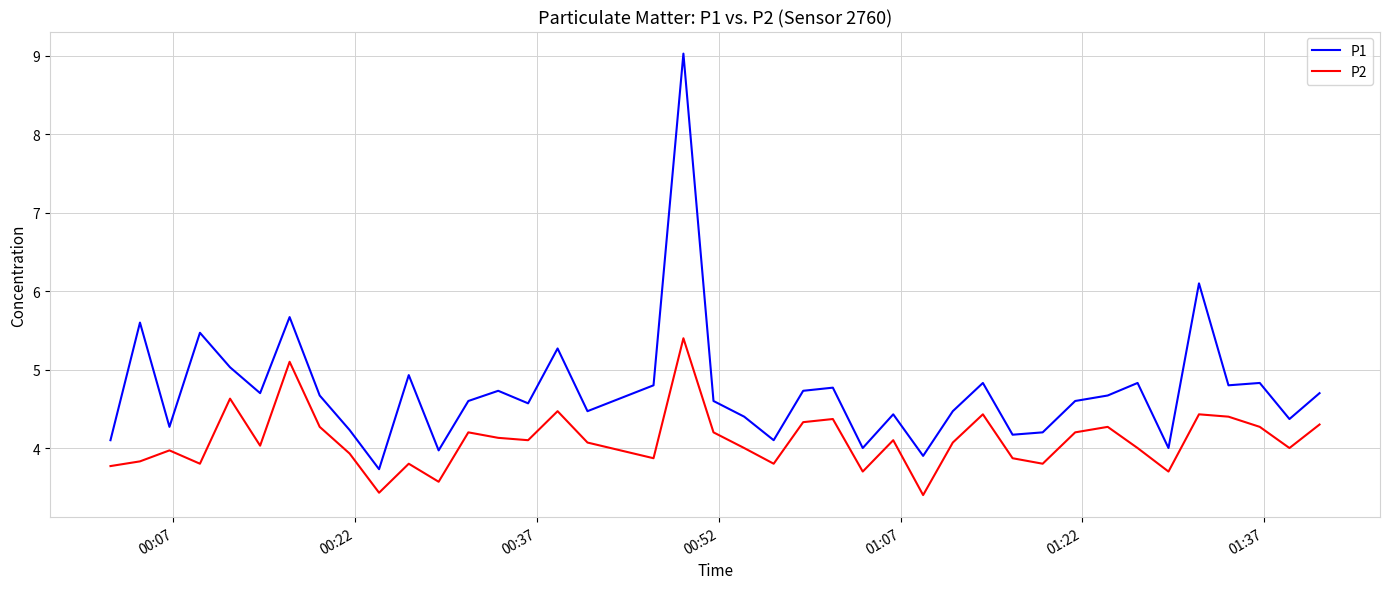

What is the difference between the maximum and minimum values in the P1 series?

5.3